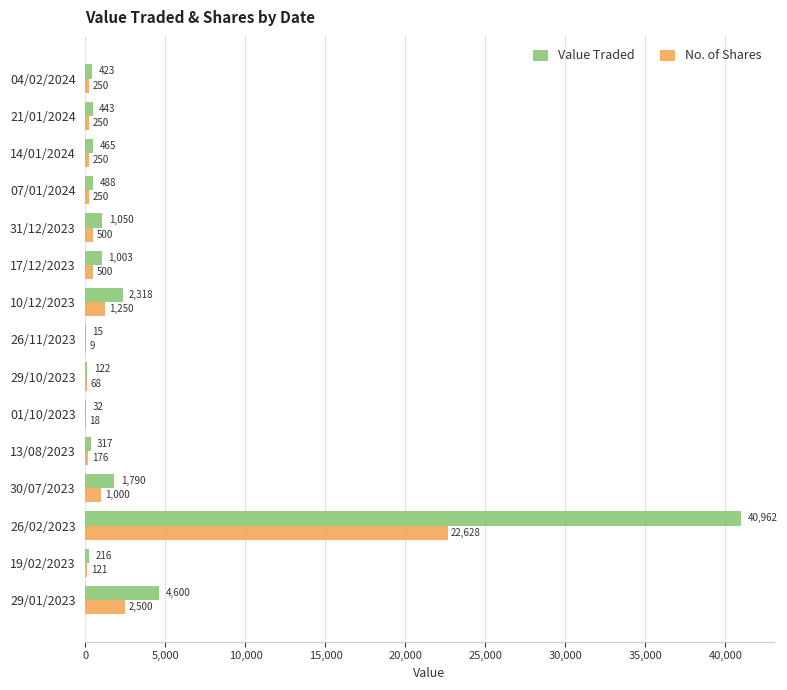

The No. of Shares series shows 250 at 04/02/2024. True or false?

True